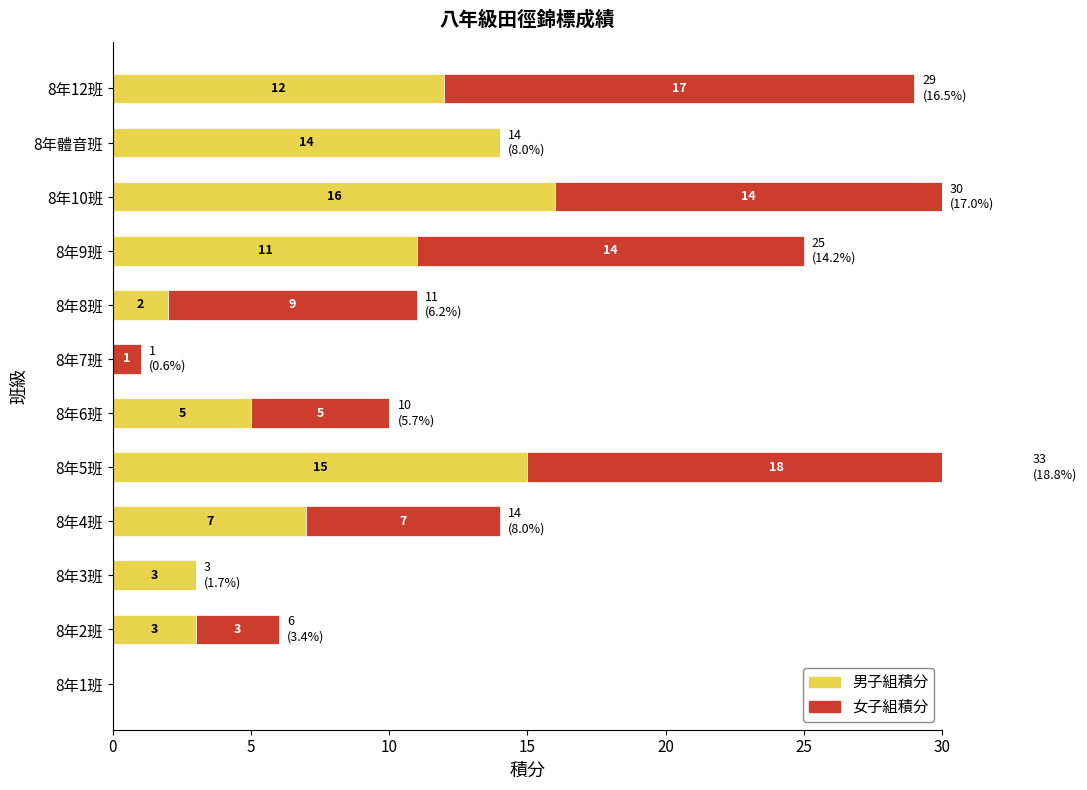

How many series are shown in this chart?

2